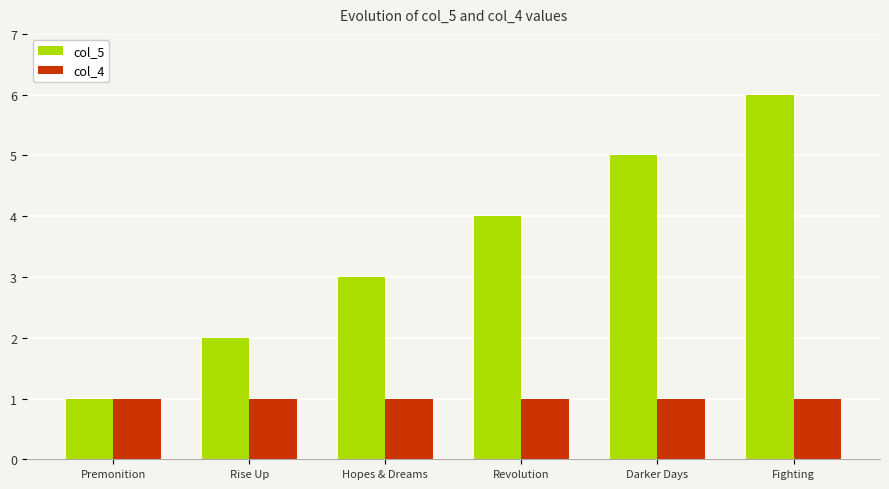

How many bars are there in each group?

2